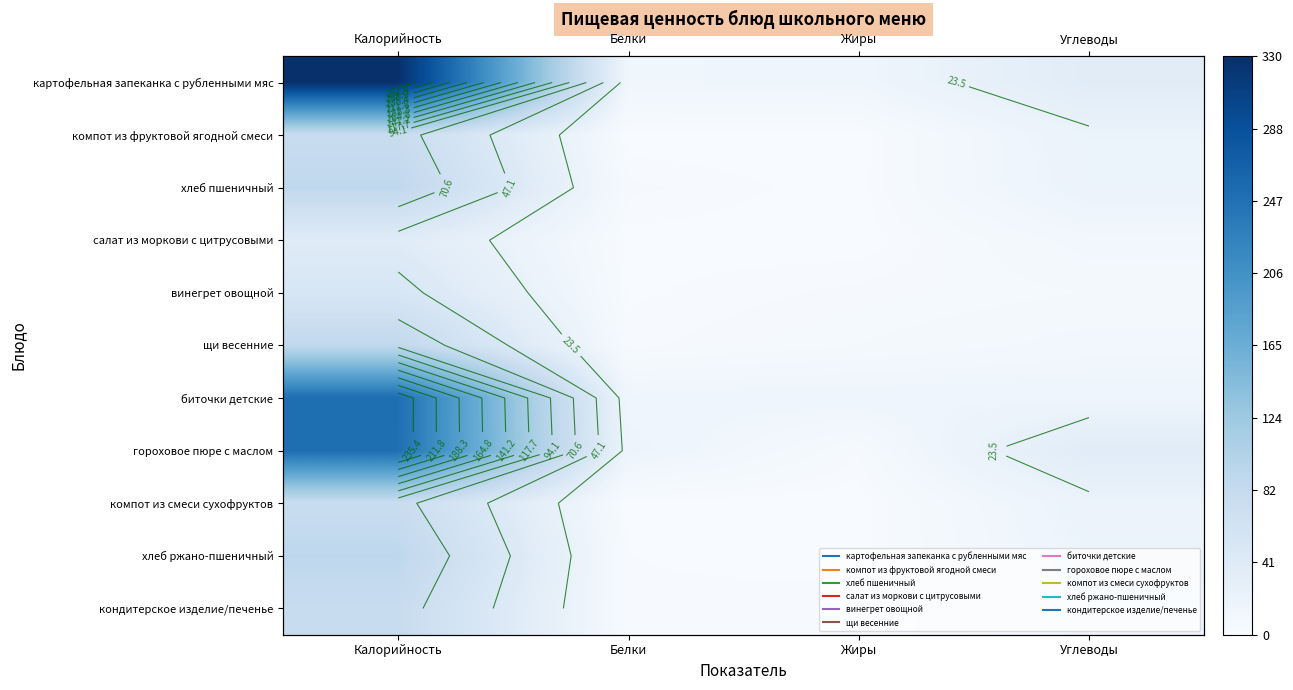

Rank the categories by винегрет овощной value from highest to lowest.

Калорийность, Углеводы, Жиры, Белки